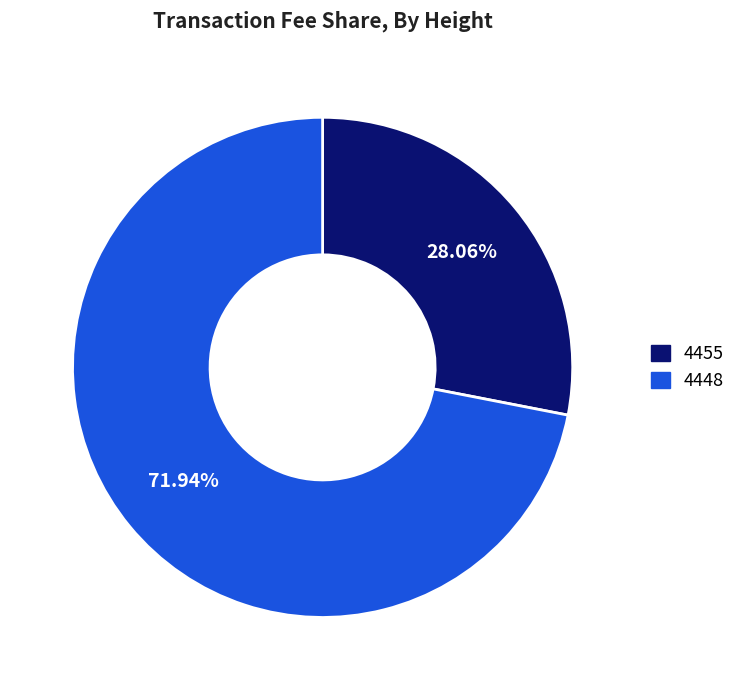

To the nearest percent, what is the difference between the largest and smallest slice percentages?

44%